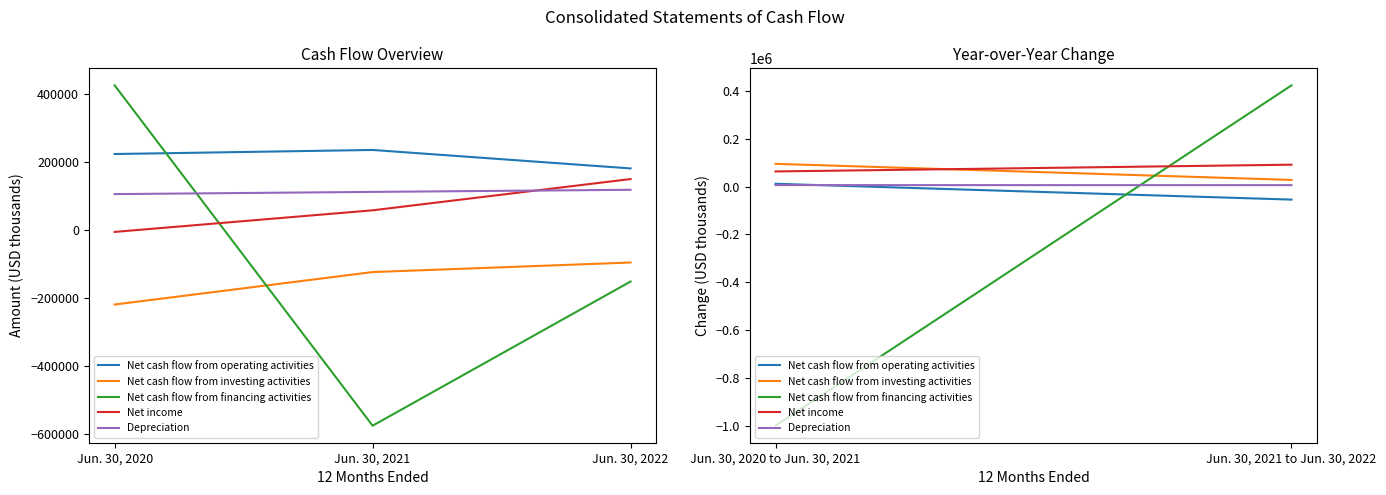

What is the average value of the Net cash flow from investing activities series?

-145417